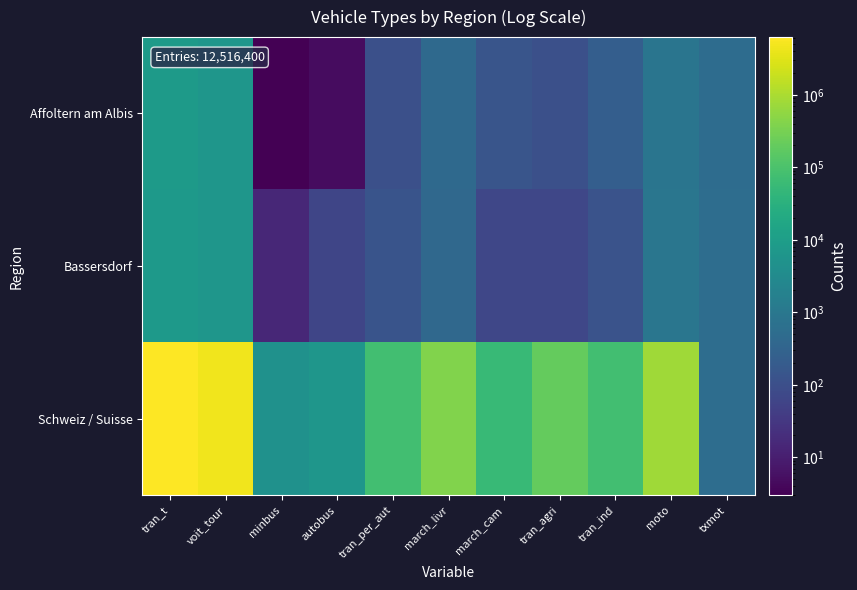

Which series has the largest range (max minus min)?

Schweiz / Suisse